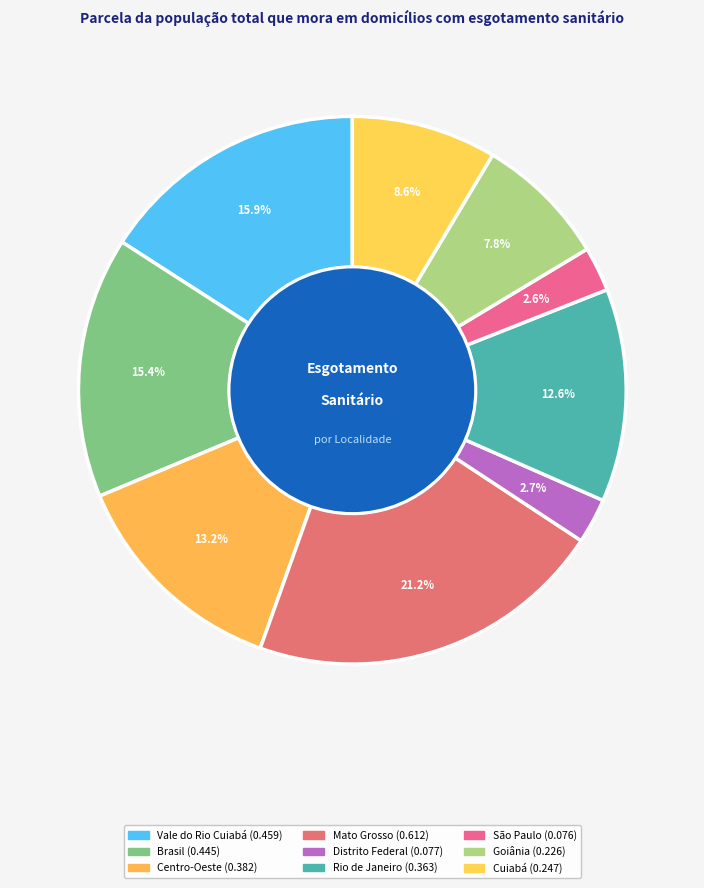

To the nearest percent, what is the average slice percentage?

11%